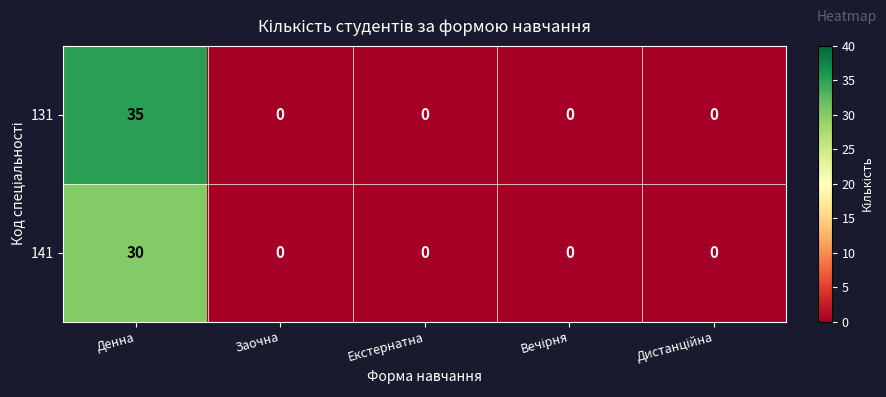

Count the number of categories in the chart.

5